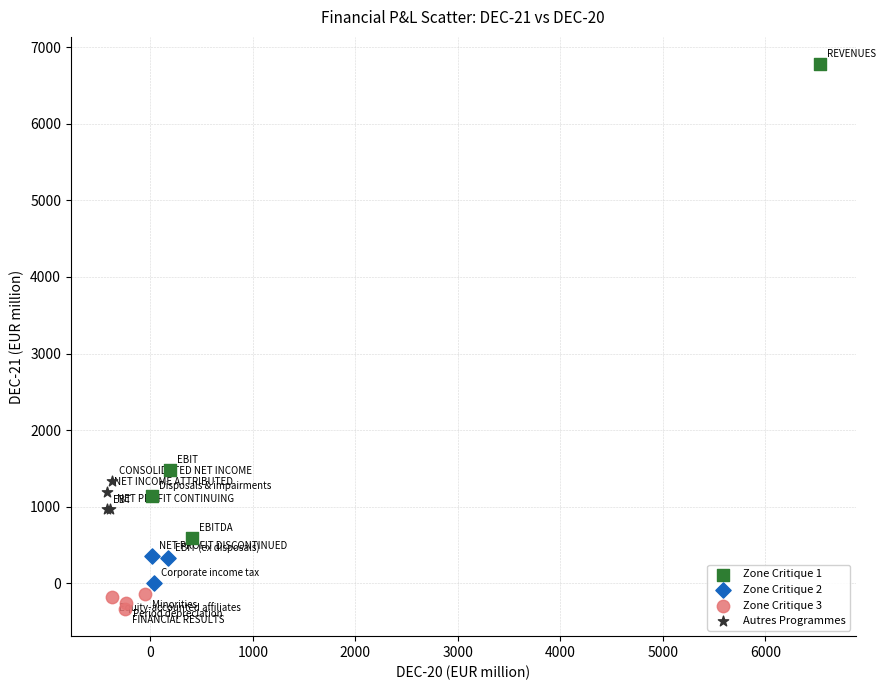

Which series contains the highest Y value?

Zone Critique 1